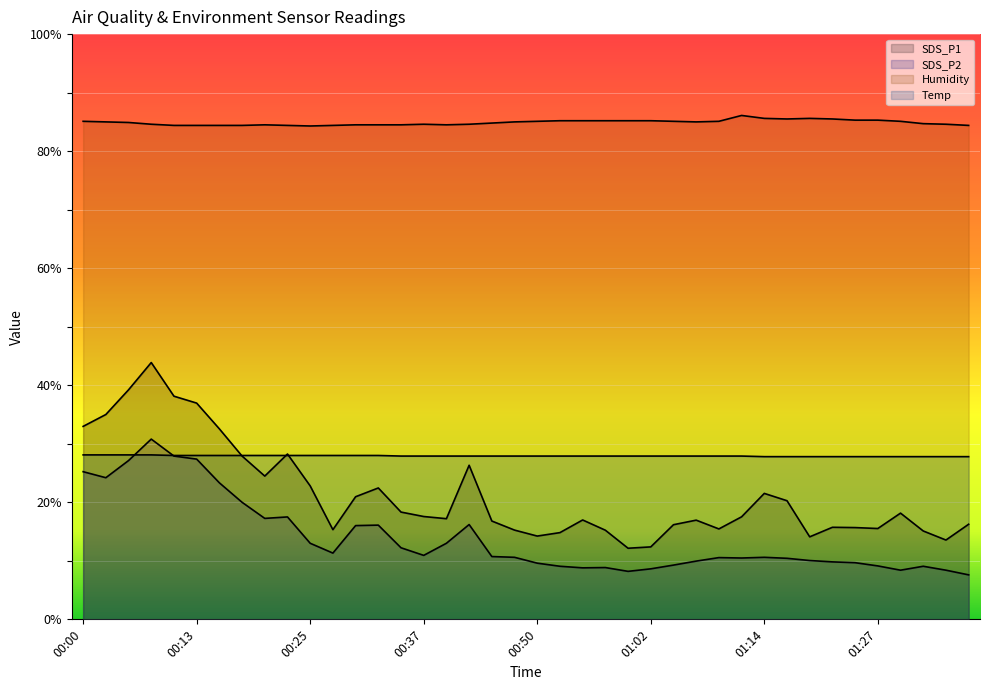

At which category is the sum across all series the highest?

00:08